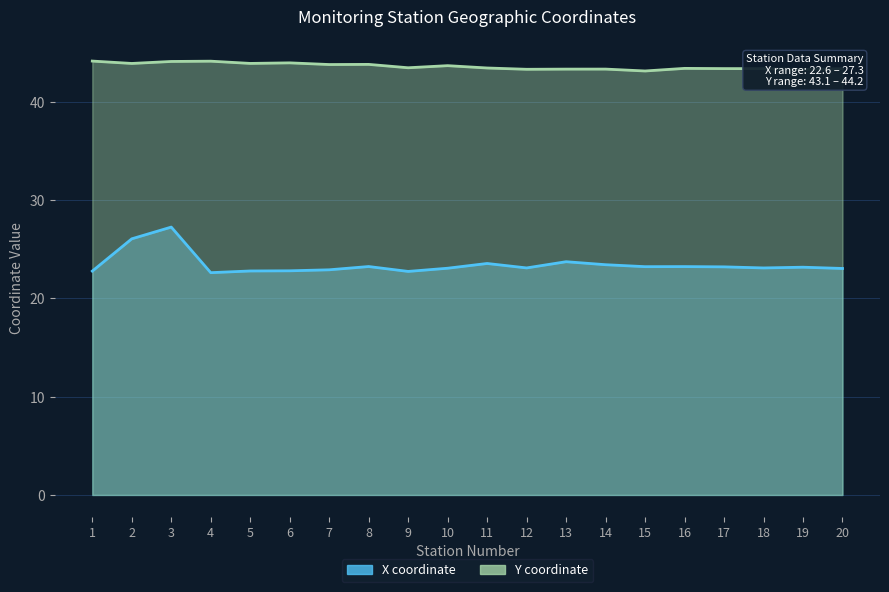

Reading left to right, transcribe all the data shown in this chart.

X coordinate: 1=22.8	2=26.1	3=27.3	4=22.6	5=22.8	6=22.8	7=22.9	8=23.3	9=22.8	10=23.1	11=23.6	12=23.1	13=23.7	14=23.4	15=23.2	16=23.2	17=23.2	18=23.1	19=23.2	20=23.1
Y coordinate: 1=44.2	2=43.9	3=44.1	4=44.2	5=43.9	6=44.0	7=43.8	8=43.8	9=43.5	10=43.7	11=43.5	12=43.3	13=43.3	14=43.3	15=43.2	16=43.4	17=43.4	18=43.4	19=43.3	20=43.4